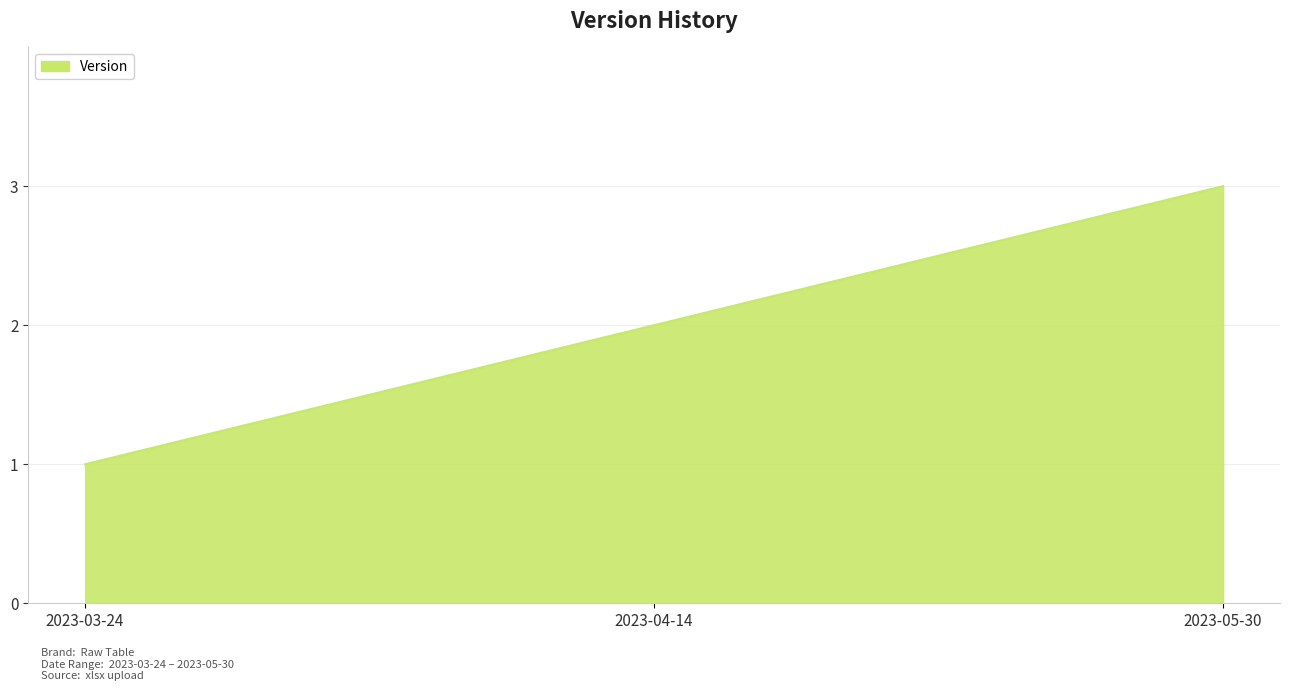

How many lines are shown in the chart?

1